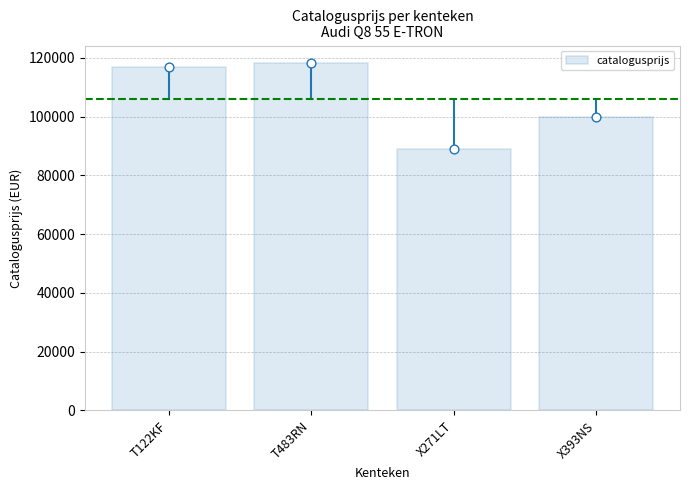

What is the change in value from T122KF to X271LT?

-27938